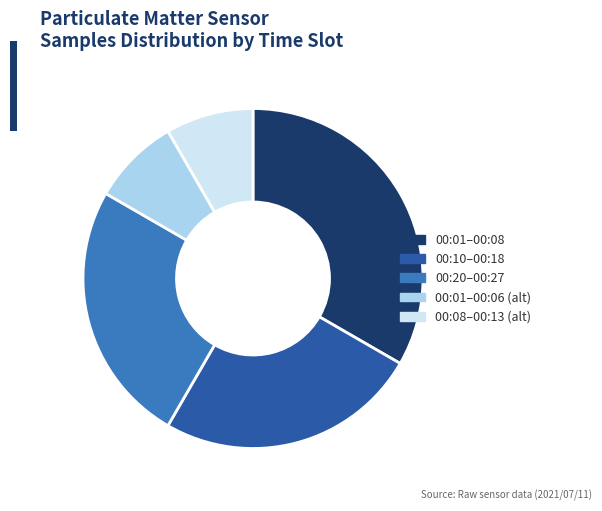

Do 00:08–00:13 (alt) and 00:01–00:06 (alt) together represent more than half of the pie?

No